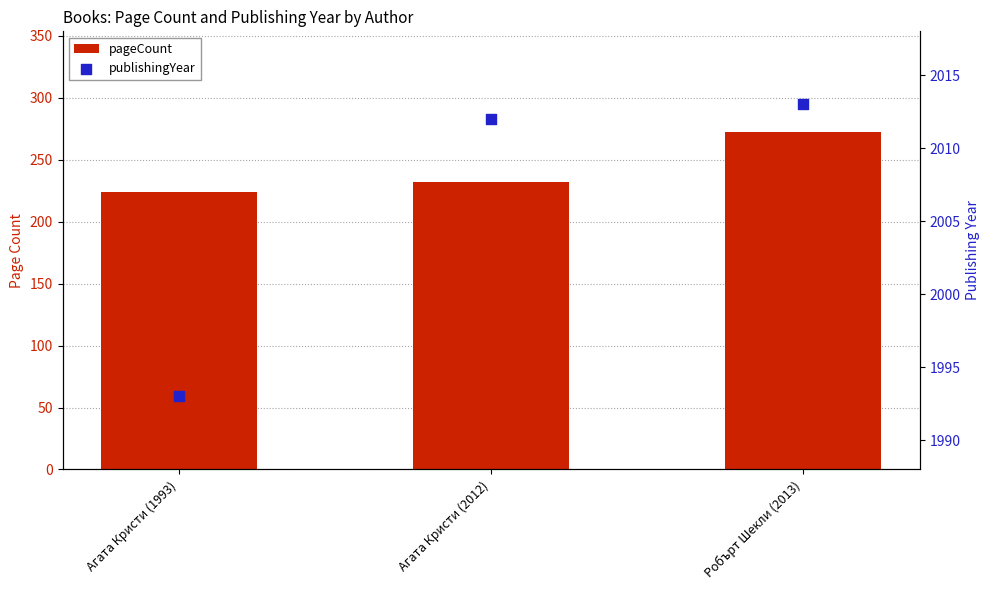

At how many categories does at least one series exceed 1736?

3